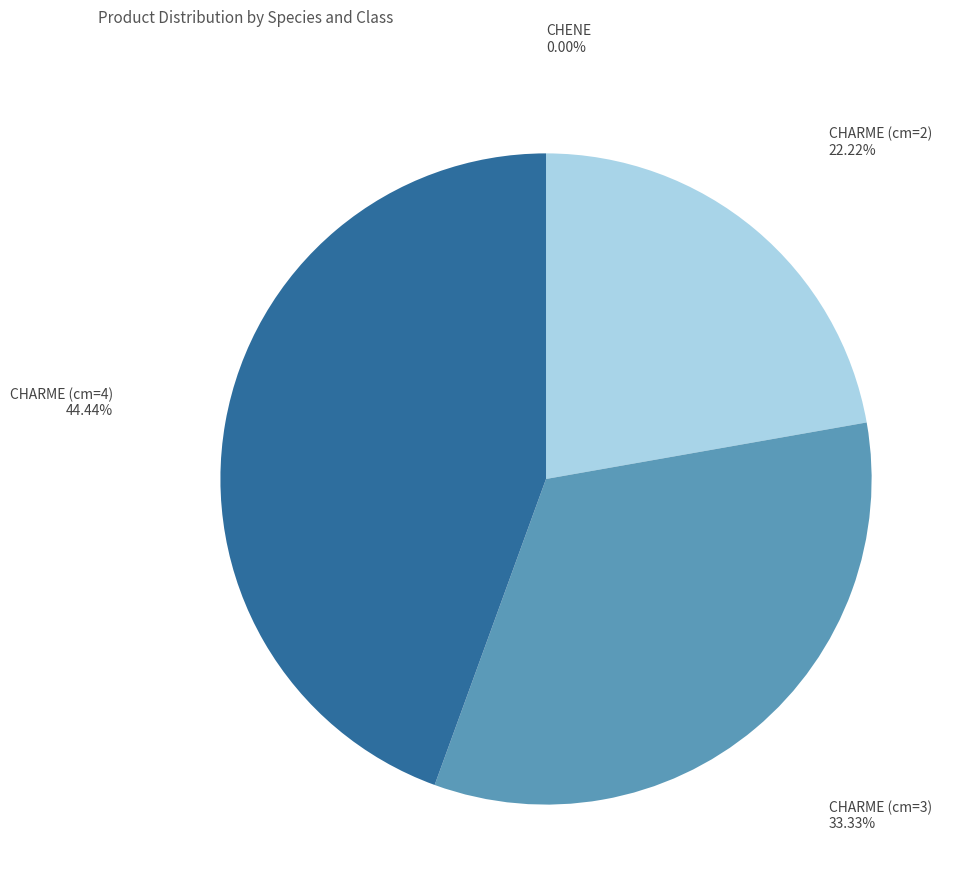

What is the largest slice in the pie chart?

CHARME (cm=4)